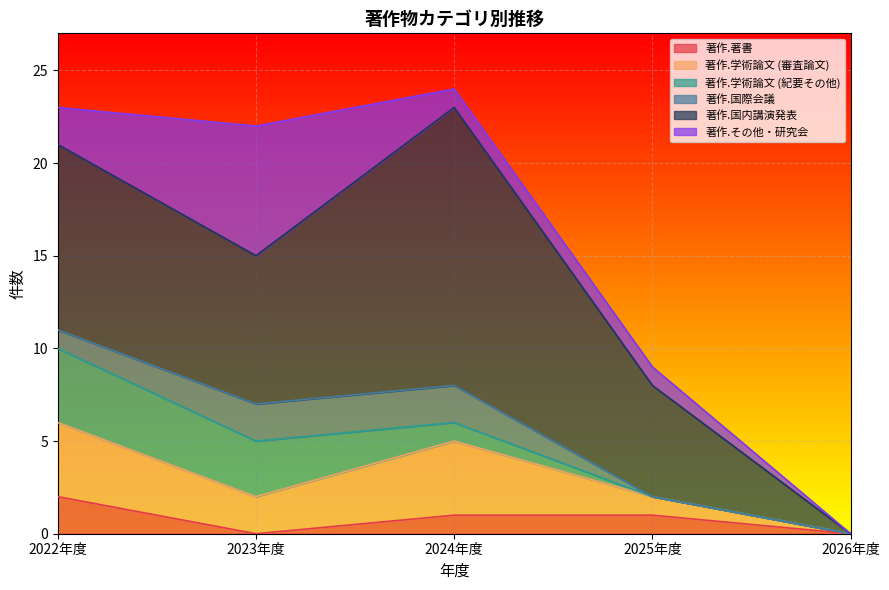

What is the sum of the 著作.著書 values at 2025年度 and 2023年度?

1